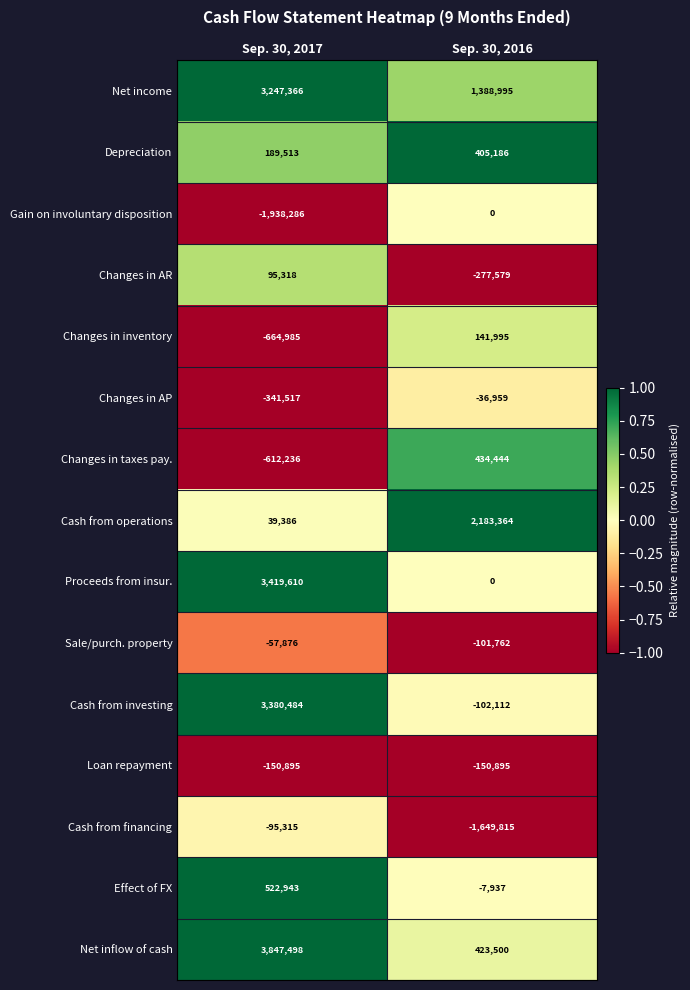

The Cash from financing series shows -45777 at Sep. 30, 2017. True or false?

False